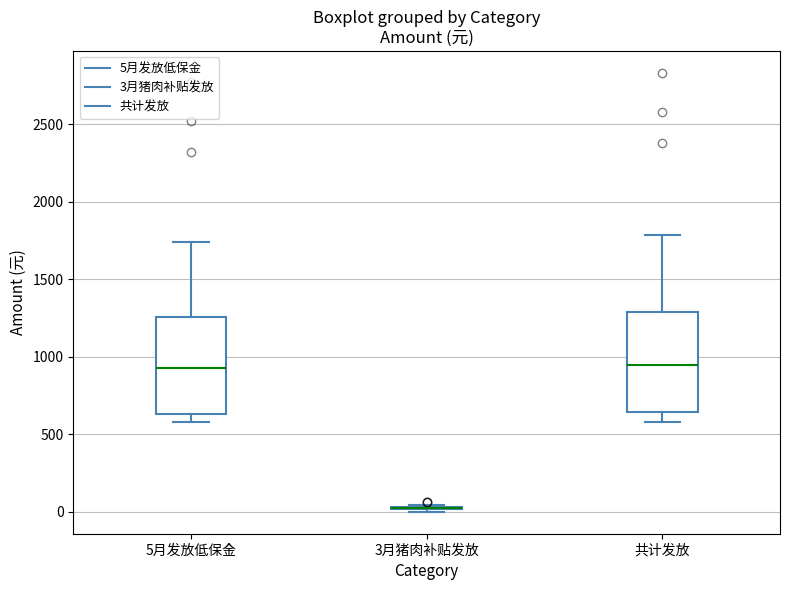

Where does the upper whisker of the box for 5月发放低保金 end on the y-axis? The values are not printed on the chart, so give them approximately, as read against the axis.

1750